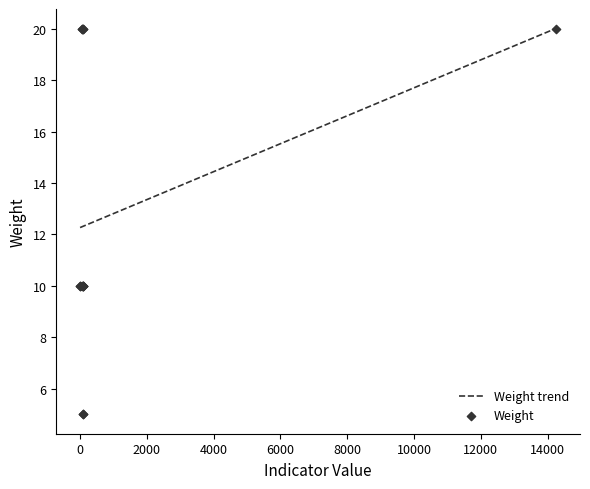

Between 90 and 14256, which is larger?

14256